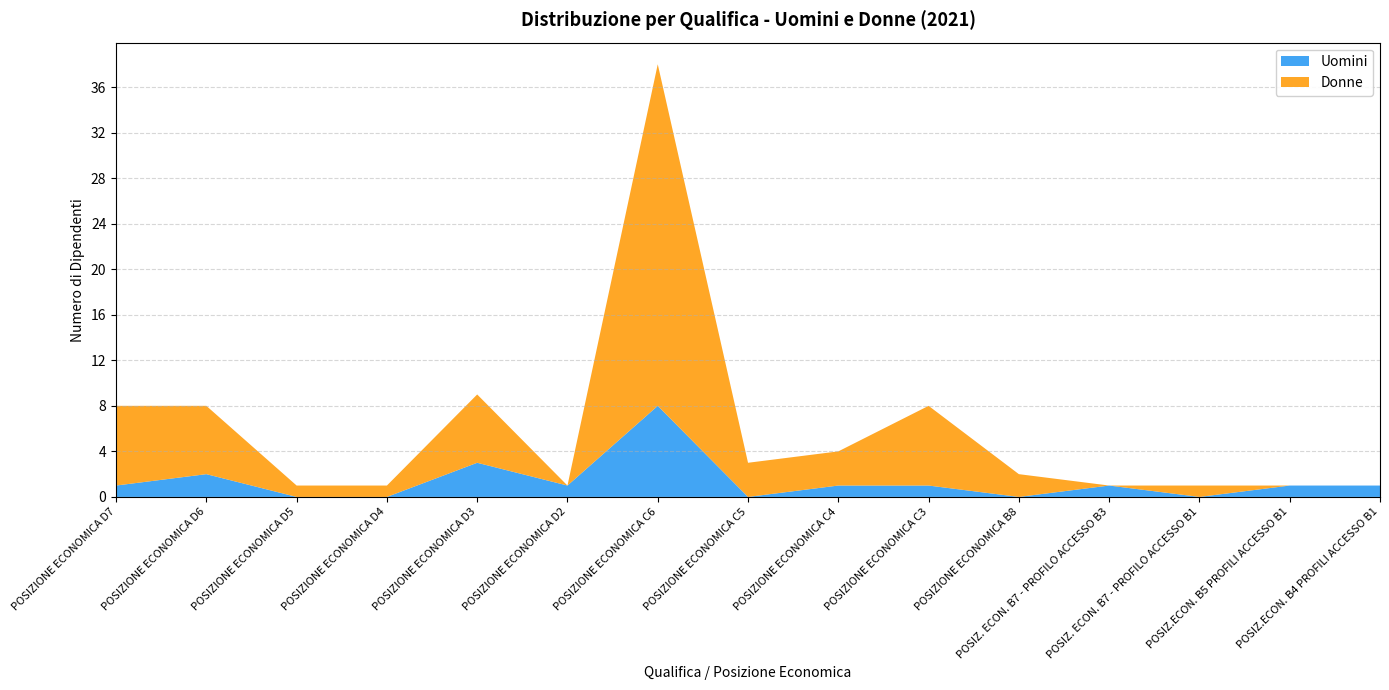

Reading right to left, list all the values displayed in this chart.

Uomini: POSIZ.ECON. B4 PROFILI ACCESSO B1=1	POSIZ.ECON. B5 PROFILI ACCESSO B1=1	POSIZ. ECON. B7 - PROFILO ACCESSO B1=0	POSIZ. ECON. B7 - PROFILO ACCESSO B3=1	POSIZIONE ECONOMICA B8=0	POSIZIONE ECONOMICA C3=1	POSIZIONE ECONOMICA C4=1	POSIZIONE ECONOMICA C5=0	POSIZIONE ECONOMICA C6=8	POSIZIONE ECONOMICA D2=1	POSIZIONE ECONOMICA D3=3	POSIZIONE ECONOMICA D4=0	POSIZIONE ECONOMICA D5=0	POSIZIONE ECONOMICA D6=2	POSIZIONE ECONOMICA D7=1
Donne: POSIZ.ECON. B4 PROFILI ACCESSO B1=0	POSIZ.ECON. B5 PROFILI ACCESSO B1=0	POSIZ. ECON. B7 - PROFILO ACCESSO B1=1	POSIZ. ECON. B7 - PROFILO ACCESSO B3=0	POSIZIONE ECONOMICA B8=2	POSIZIONE ECONOMICA C3=7	POSIZIONE ECONOMICA C4=3	POSIZIONE ECONOMICA C5=3	POSIZIONE ECONOMICA C6=30	POSIZIONE ECONOMICA D2=0	POSIZIONE ECONOMICA D3=6	POSIZIONE ECONOMICA D4=1	POSIZIONE ECONOMICA D5=1	POSIZIONE ECONOMICA D6=6	POSIZIONE ECONOMICA D7=7